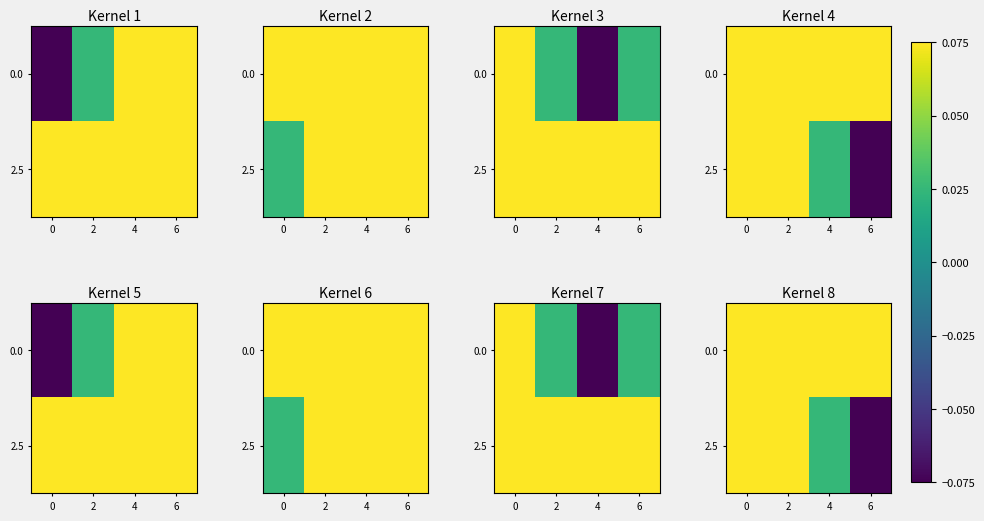

True or false: 0.0 has a value of 0.1 at 6.

True